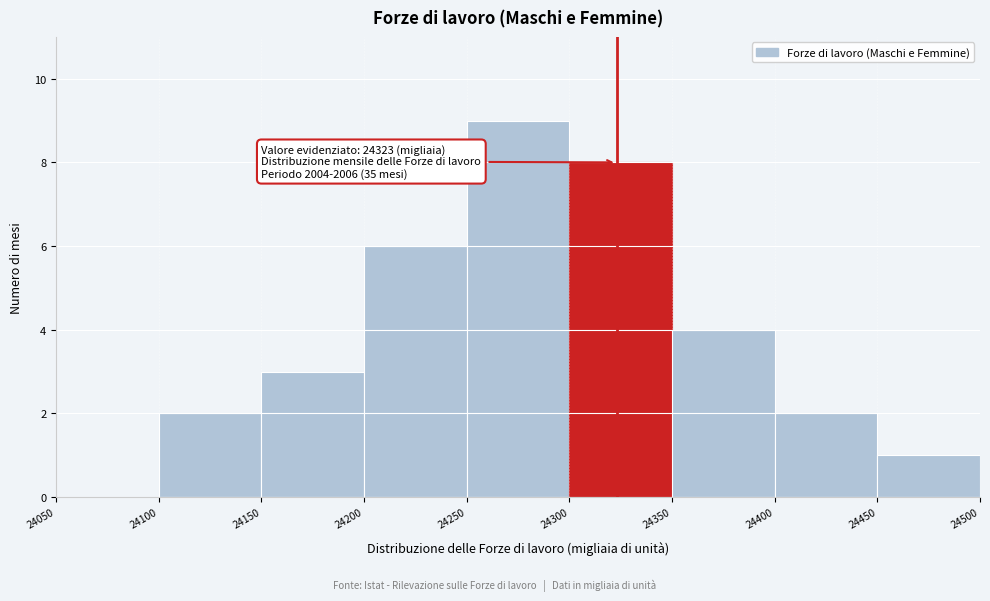

Over which range of the x-axis is the bar tallest?

24250 to 24300